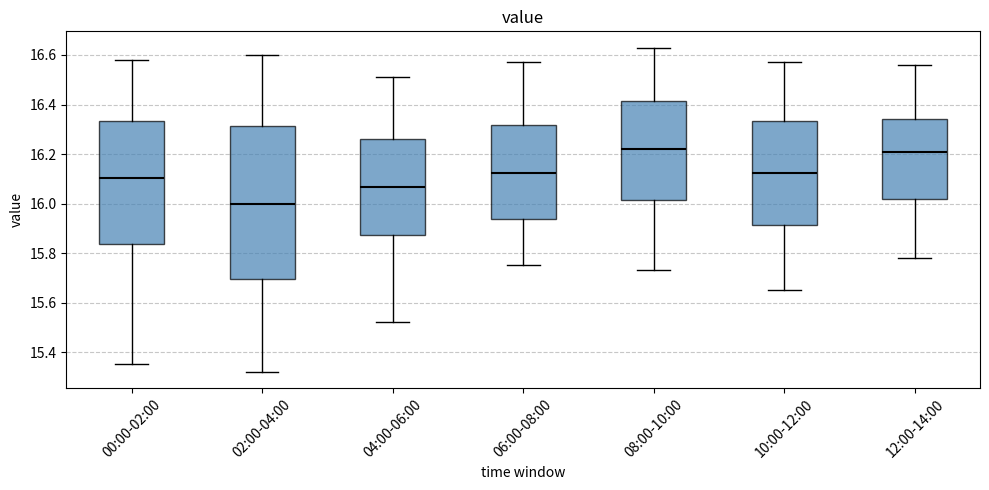

Reading left to right, read every box against the y-axis: the position of its median line, the range the box covers, and the ends of its whiskers. The values are not printed on the chart, so give them approximately, as read against the axis.

00:00-02:00: median 16.10, box 15.84 to 16.34, whiskers 15.36 to 16.58
02:00-04:00: median 16.00, box 15.70 to 16.32, whiskers 15.32 to 16.60
04:00-06:00: median 16.06, box 15.88 to 16.26, whiskers 15.52 to 16.52
06:00-08:00: median 16.12, box 15.94 to 16.32, whiskers 15.76 to 16.58
08:00-10:00: median 16.22, box 16.02 to 16.42, whiskers 15.74 to 16.64
10:00-12:00: median 16.12, box 15.92 to 16.34, whiskers 15.66 to 16.58
12:00-14:00: median 16.22, box 16.02 to 16.34, whiskers 15.78 to 16.56